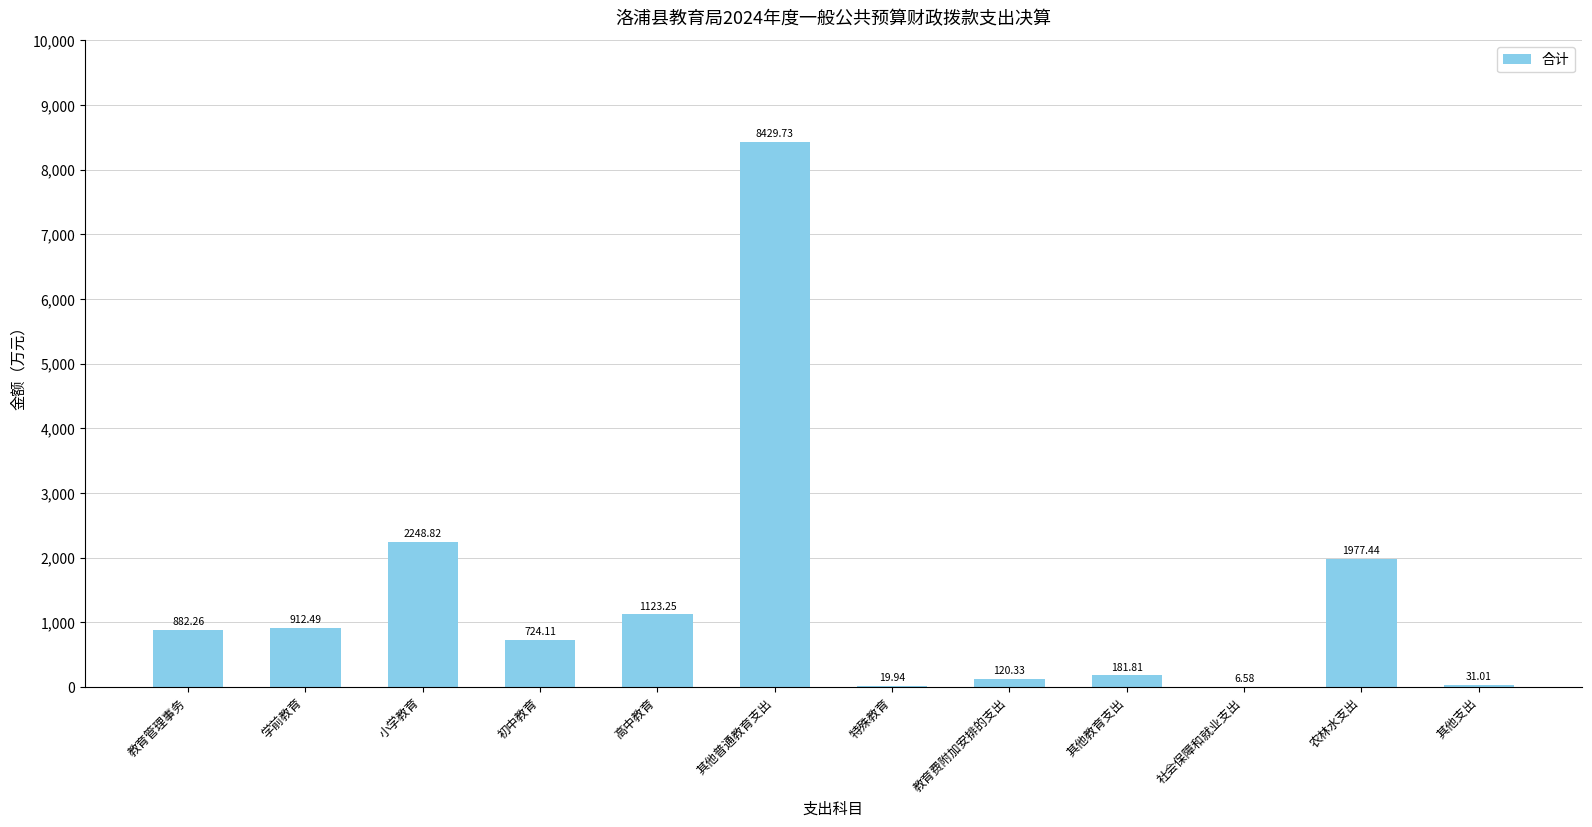

What is the difference between the values at 学前教育 and 其他普通教育支出?

7517.2